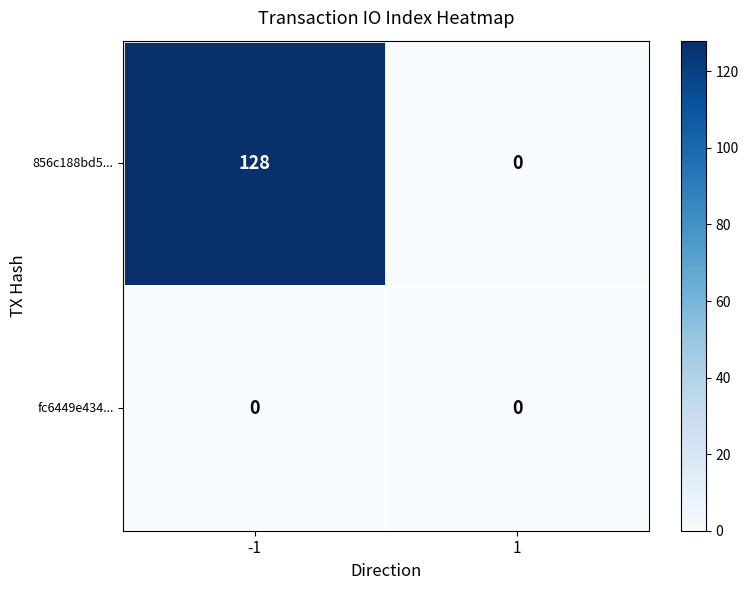

At how many categories does at least one series exceed 31?

1